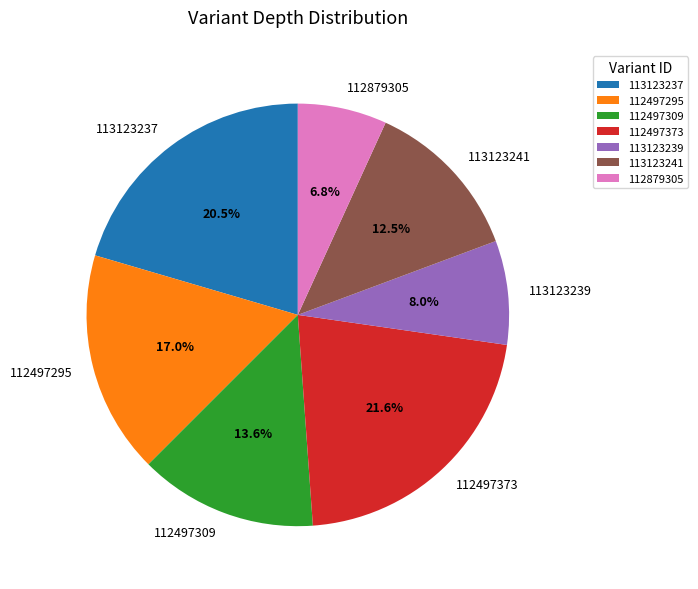

To the nearest percent, what is the difference between the largest and smallest slice percentages?

15%